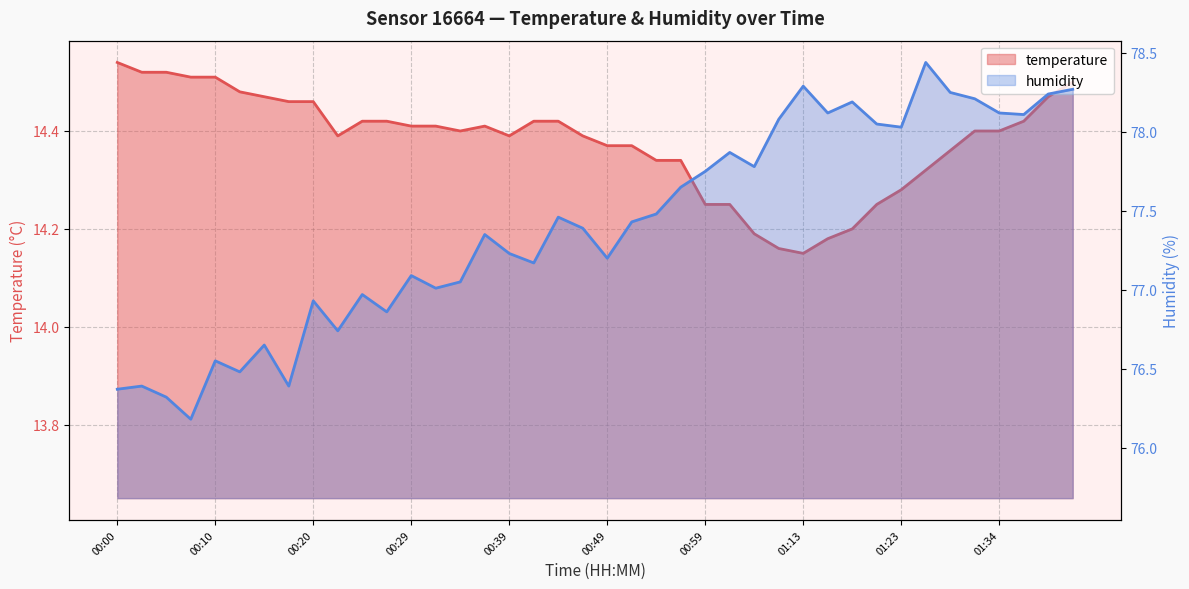

How many lines are shown in the chart?

2